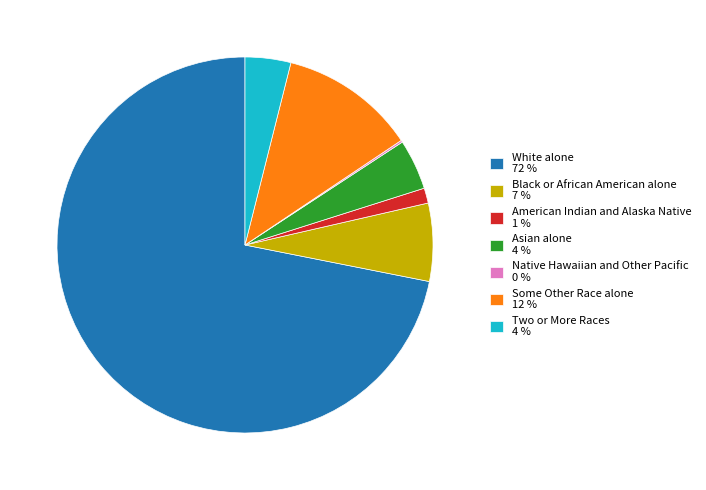

Is there any slice that represents more than half of the pie?

Yes